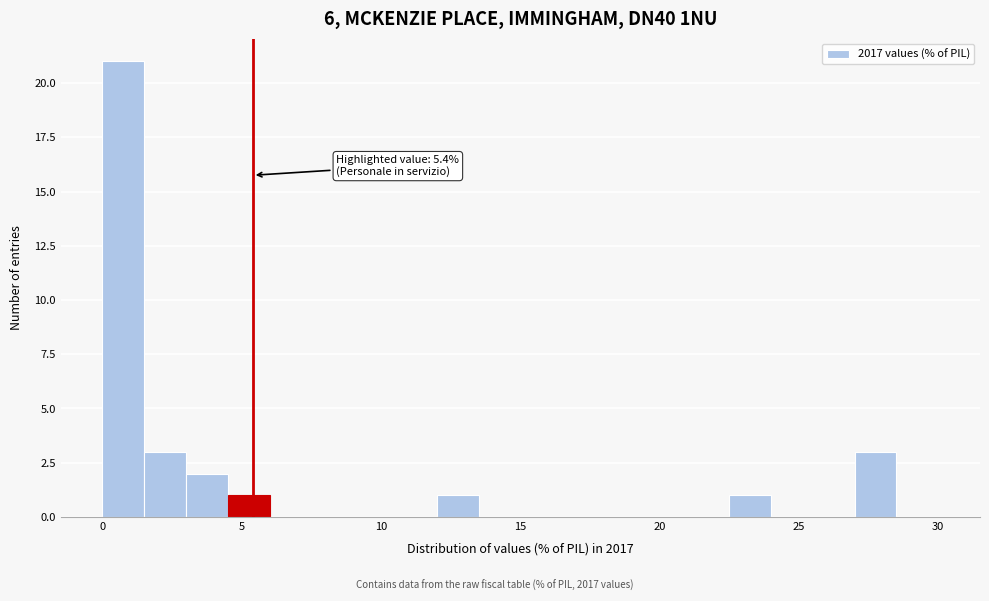

Read against the x-axis, roughly where is the centre of the tallest bar?

1.0